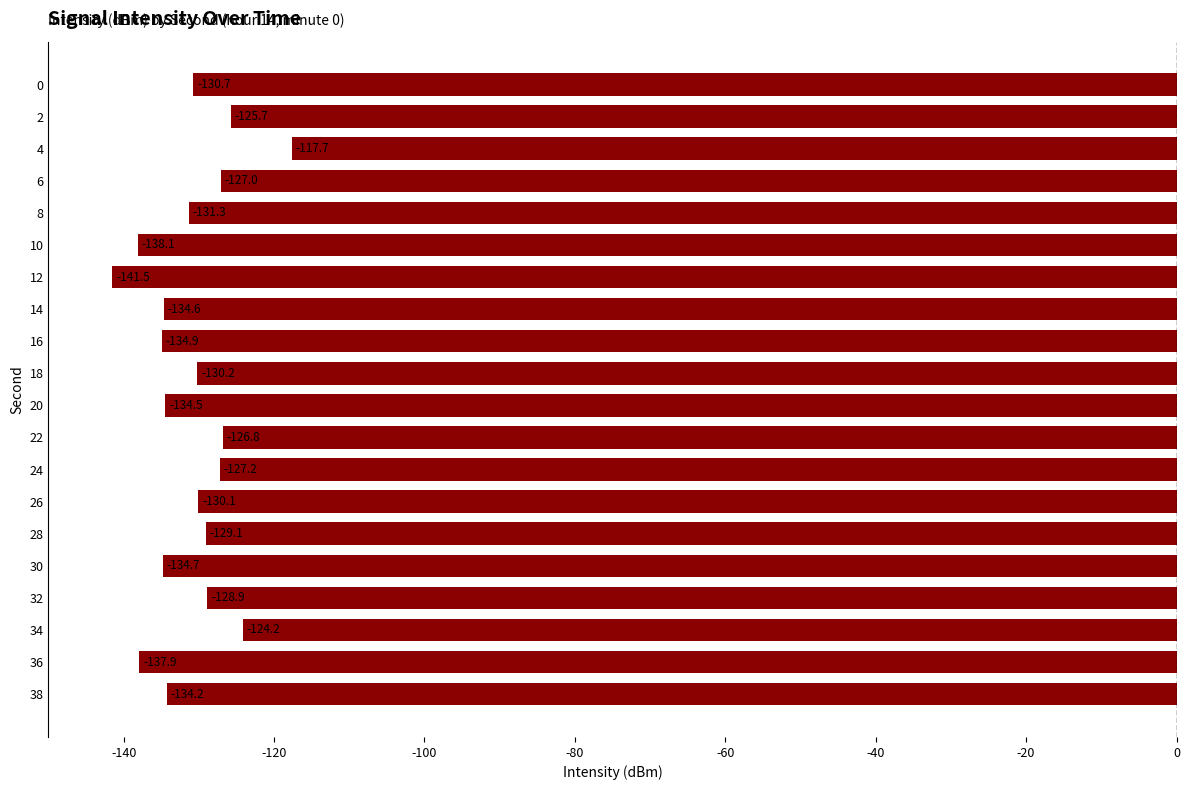

Which label corresponds to the largest value in the chart?

4